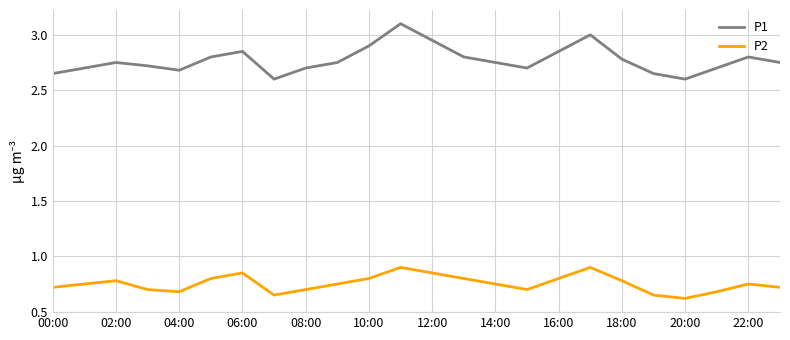

What is the difference between the maximum and minimum values in the P2 series?

0.3